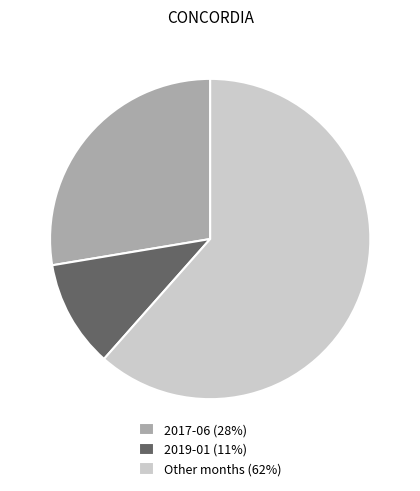

Which category has the smallest portion of the pie?

2019-01 (11%)